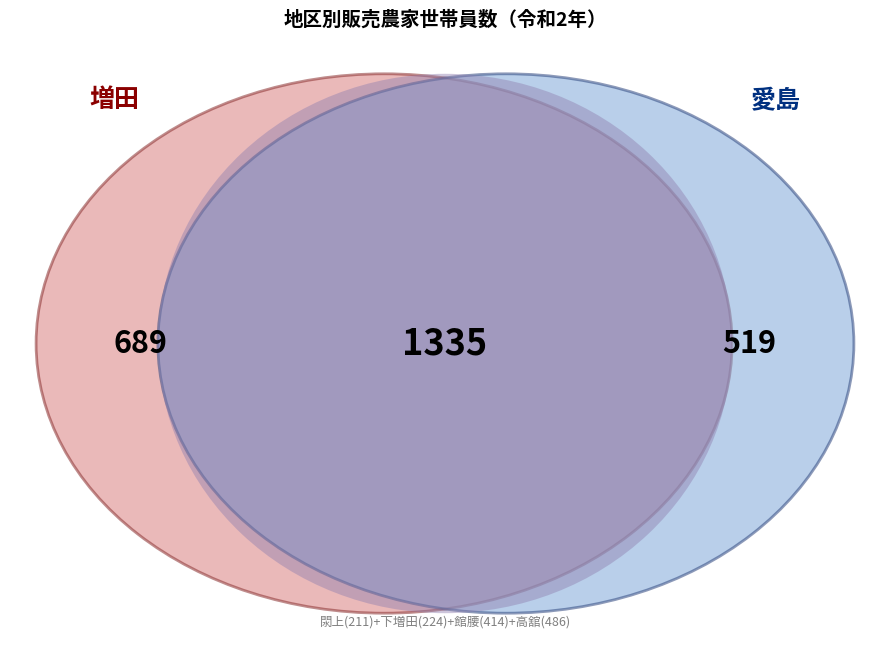

To the nearest percent, what is the combined percentage of 下増田 and 愛島?

29%